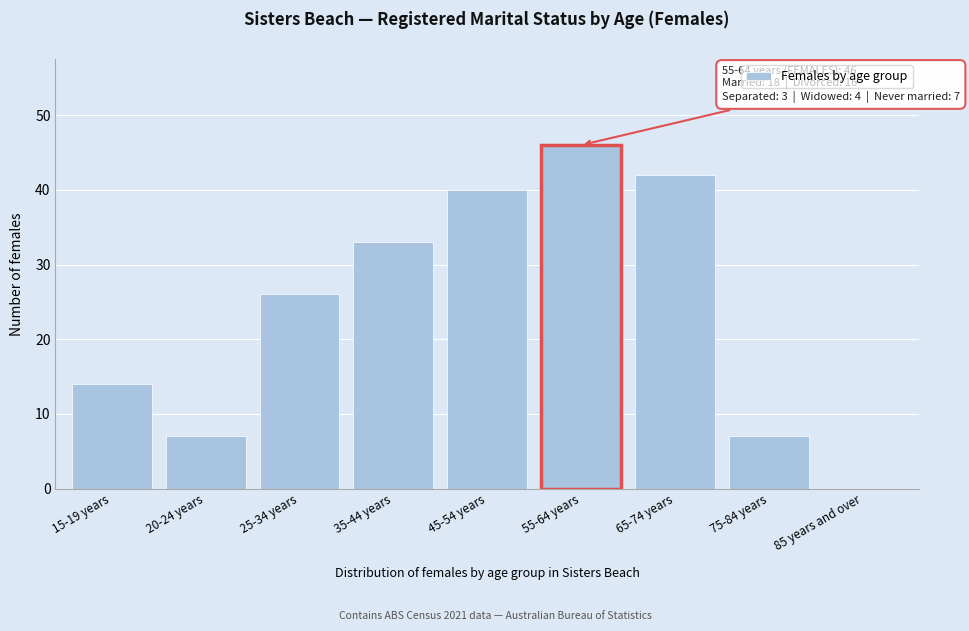

What is the change in value from 15-19 years to 75-84 years?

-7